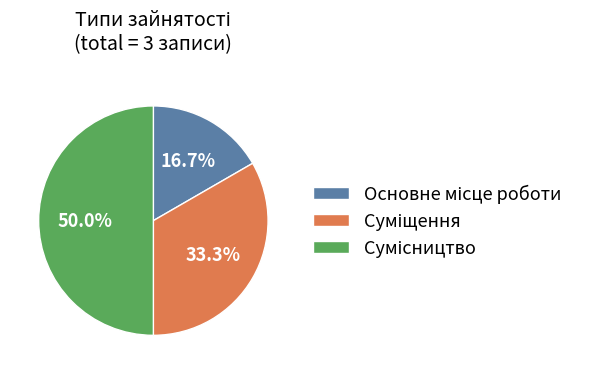

What is the ratio of the value at Основне місце роботи to the value at Сумісництво?

0.3